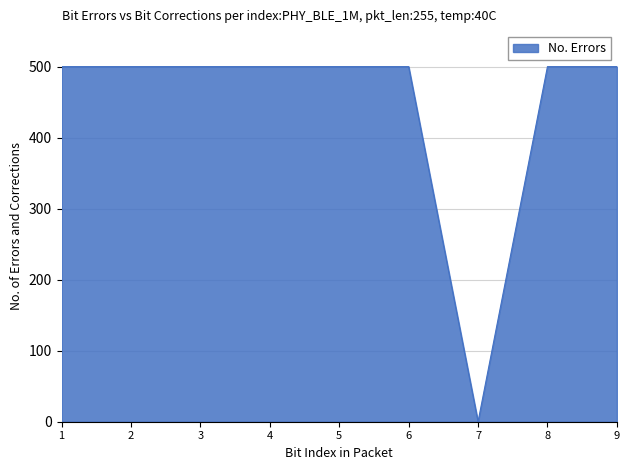

The value at 4 is 500.0. True or false?

True